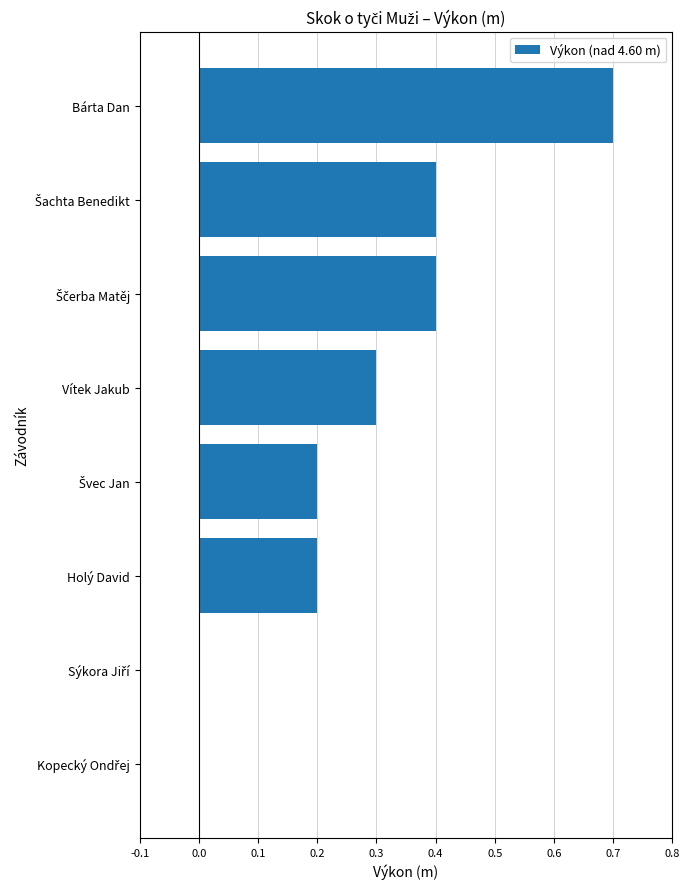

Count the values in the range 0 to 1.

8